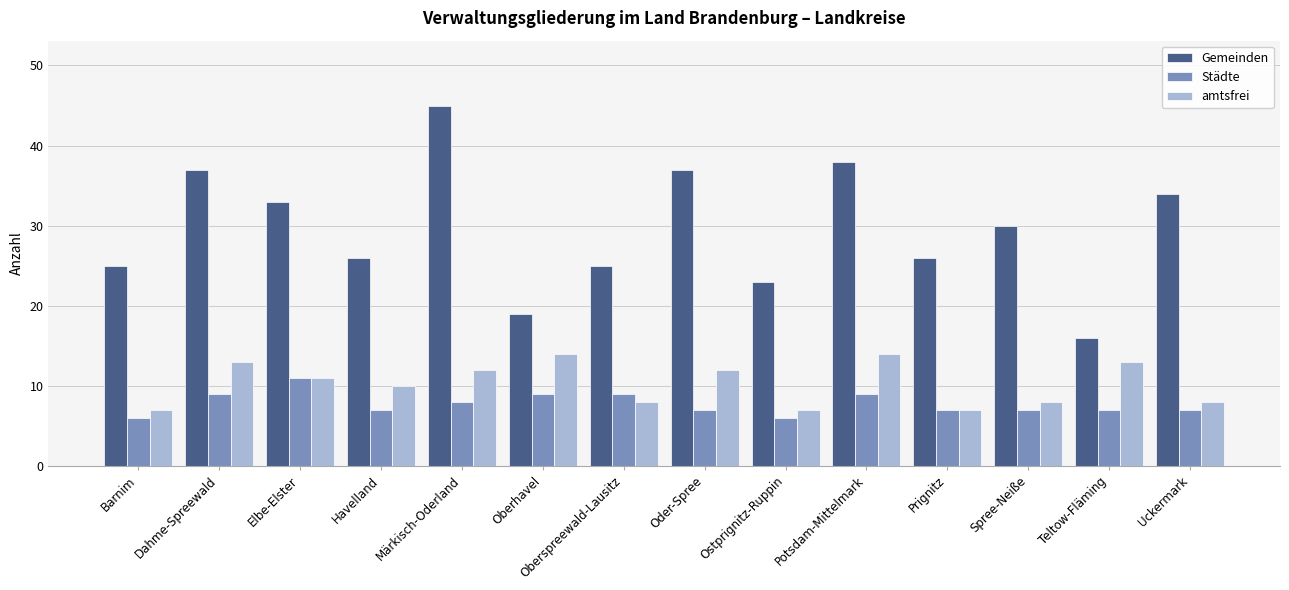

Which series has the widest spread of values?

Gemeinden